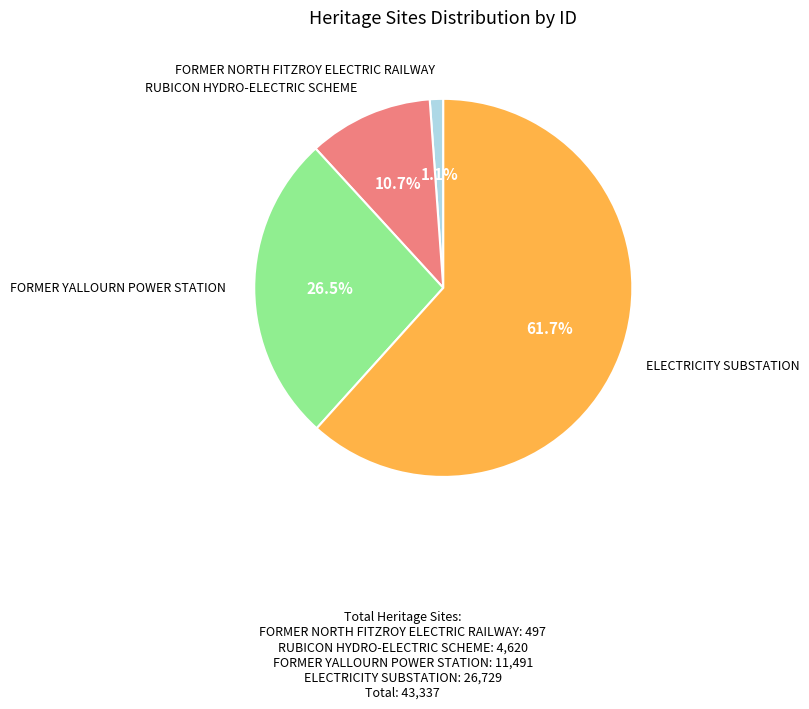

Does any single category account for the majority?

Yes